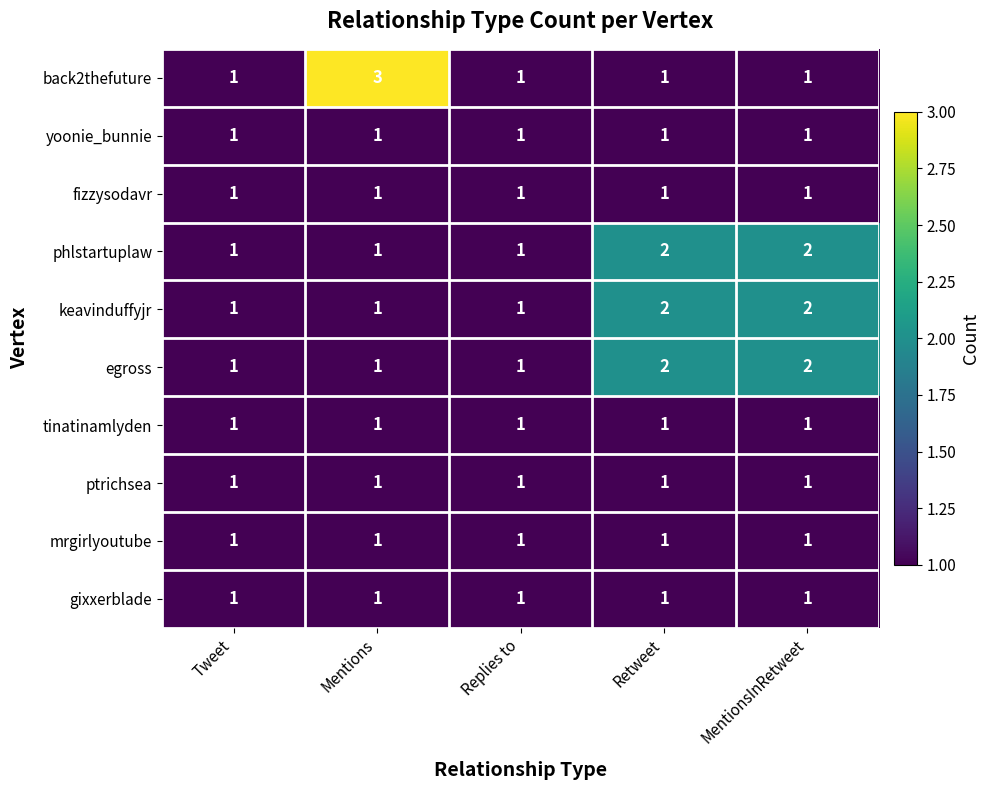

What is the total value across all series at Retweet?

13